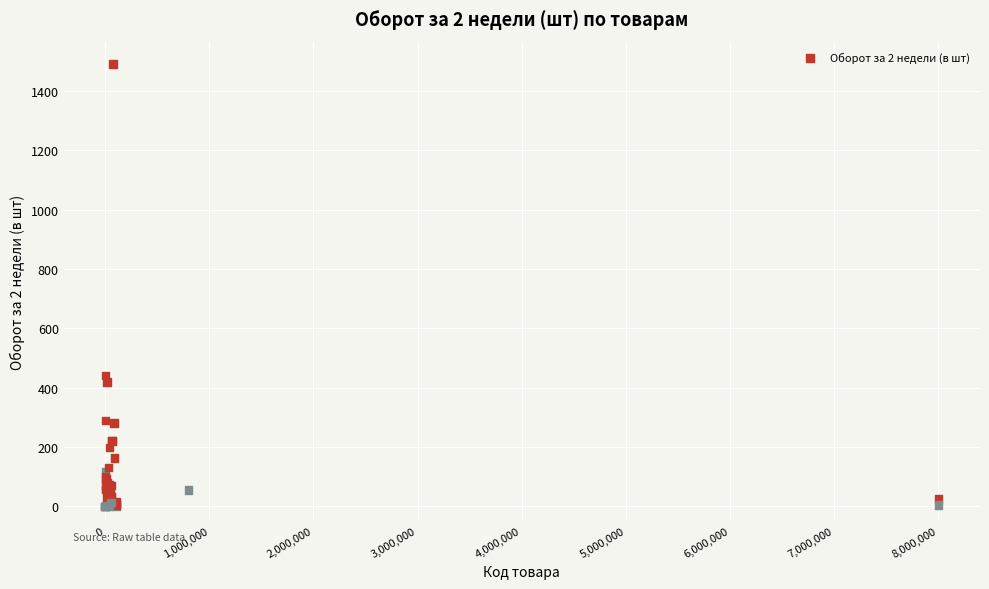

What Y value in the scatter plot is closest to 745?

441